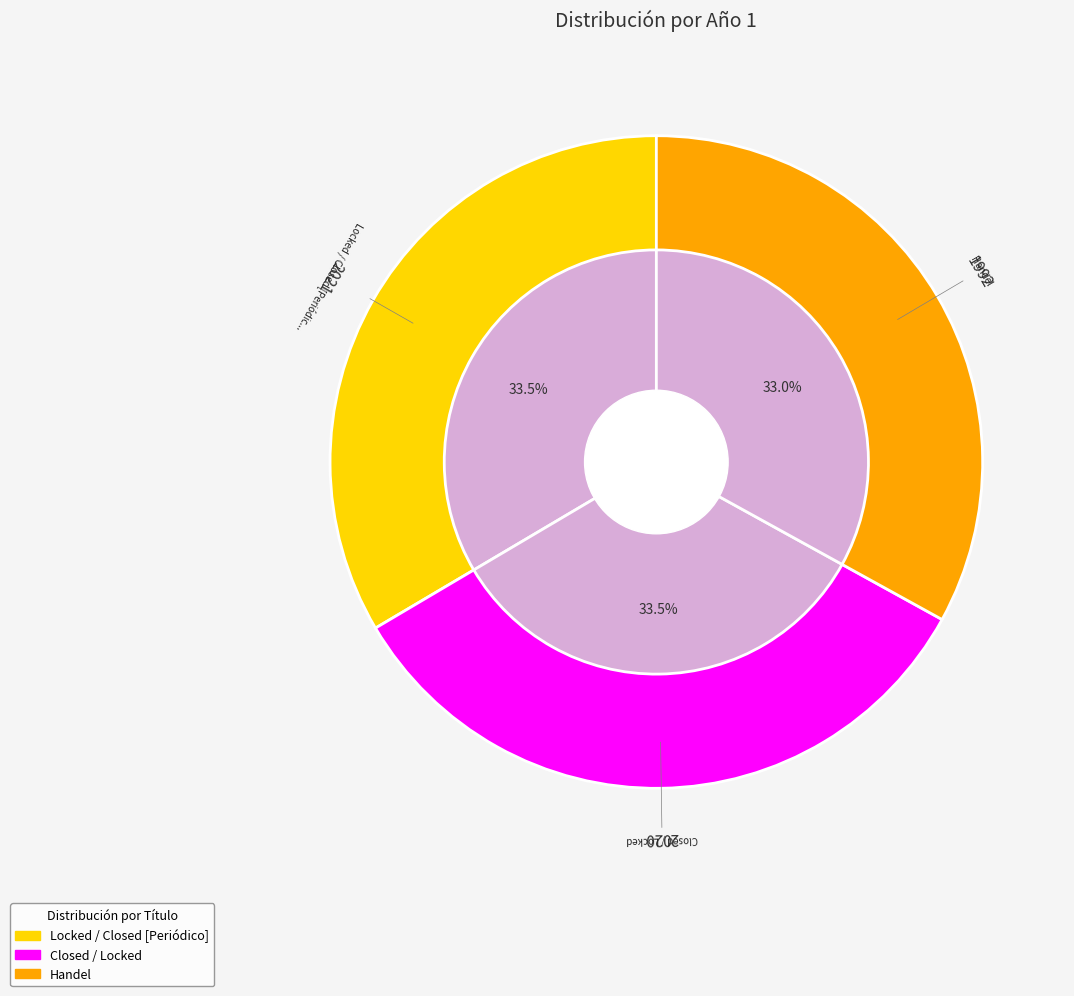

What percentage is the Closed / Locked slice, to the nearest percent?

33%